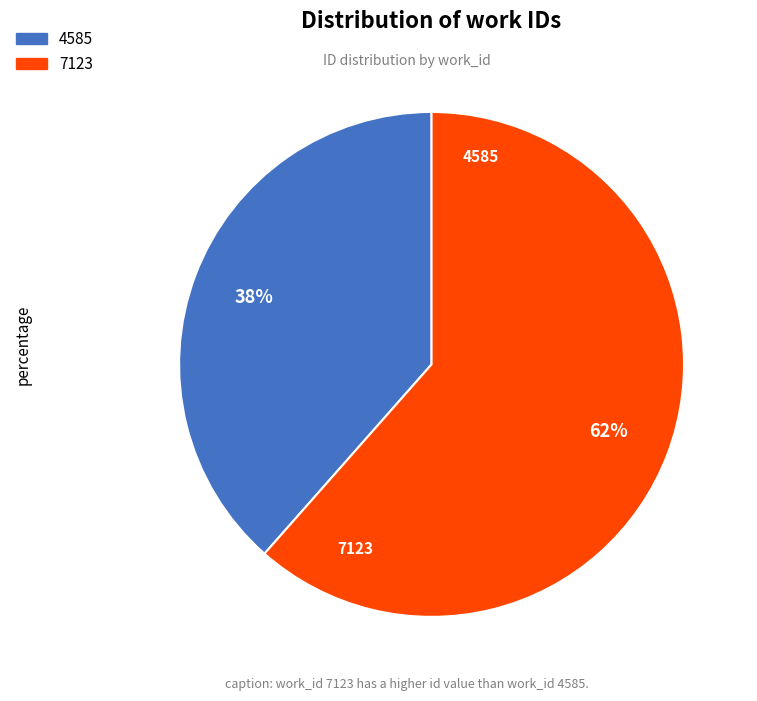

Do 7123 and 4585 together represent more than half of the pie?

Yes